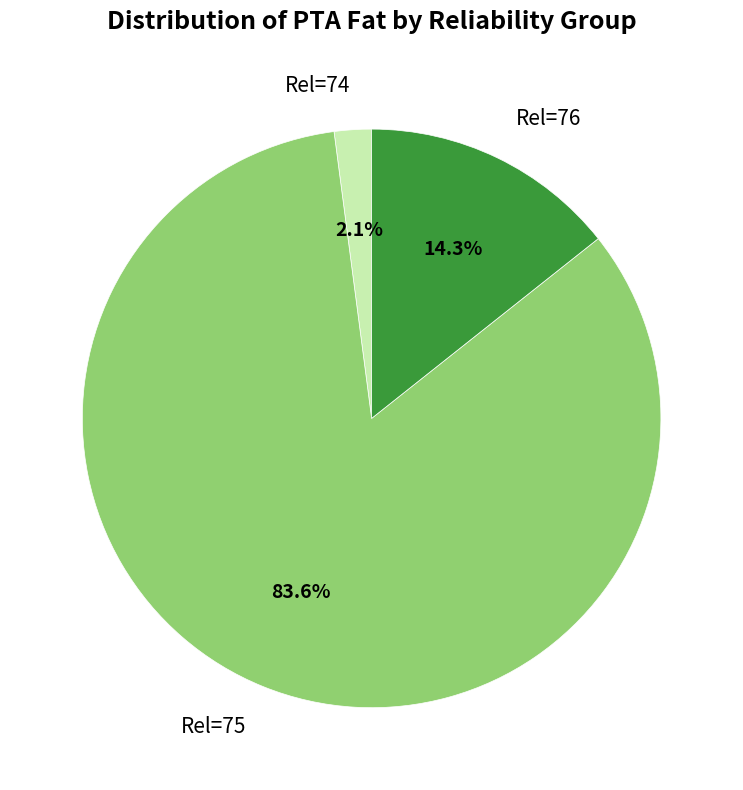

Rank the categories by value from lowest to highest.

Rel=74, Rel=76, Rel=75